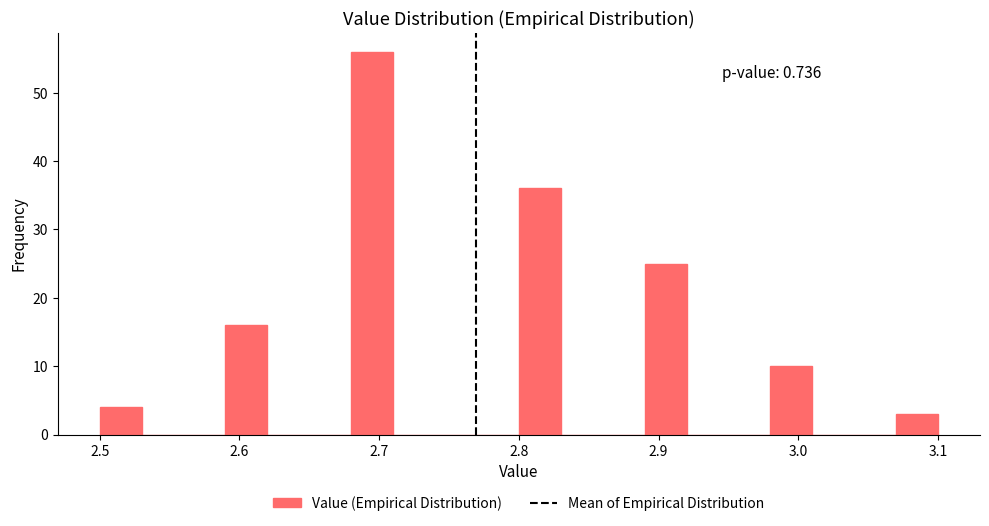

Around what value on the x-axis is the tallest bar? Give the approximate position of its centre, as read against the axis.

2.70